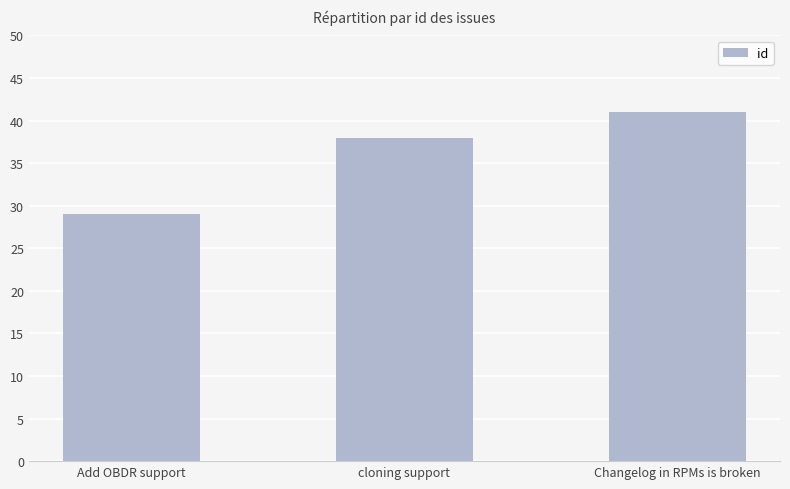

What is the value of the 3rd bar from the left?

41